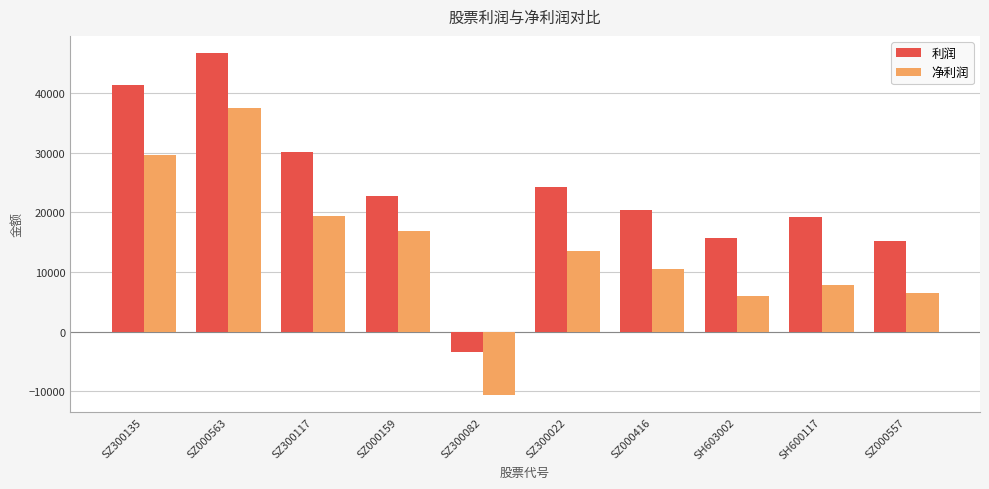

Reading left to right, extract all data points from this chart.

利润: SZ300135=41388.0	SZ000563=46696.0	SZ300117=30040.0	SZ000159=22822.0	SZ300082=-3396.0	SZ300022=24193.0	SZ000416=20322.0	SH603002=15742.0	SH600117=19169.0	SZ000557=15134.0
净利润: SZ300135=29691.2	SZ000563=37397.7	SZ300117=19358.6	SZ000159=16843.2	SZ300082=-10561.3	SZ300022=13532.6	SZ000416=10508.7	SH603002=5976.4	SH600117=7833.2	SZ000557=6413.9